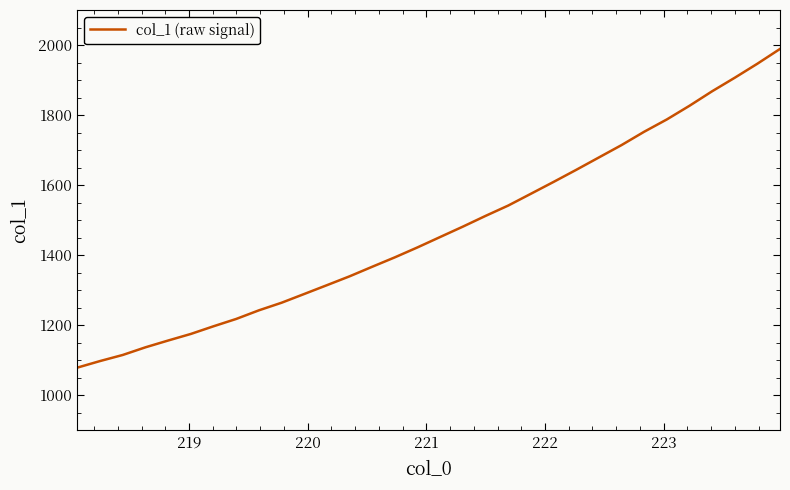

What is the difference between the maximum and minimum values?

909.8